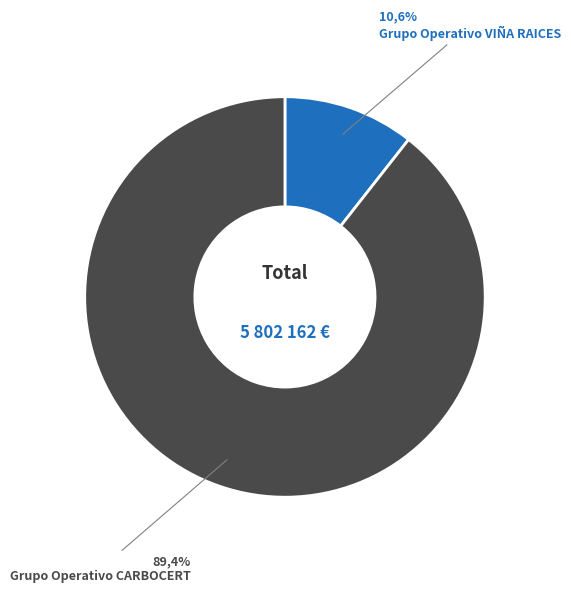

What is the smallest slice in the pie chart?

Grupo Operativo VIÑA RAICES